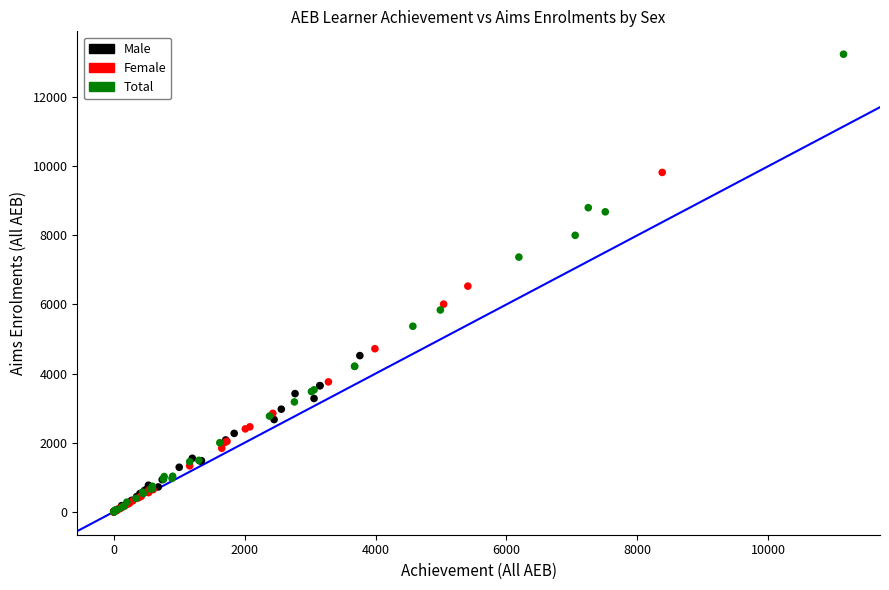

Which series contains the highest Y value?

Total